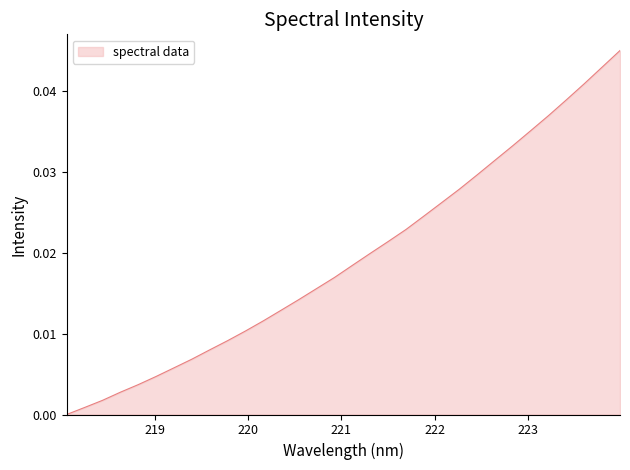

Which category has the highest value across all series?

223.9802